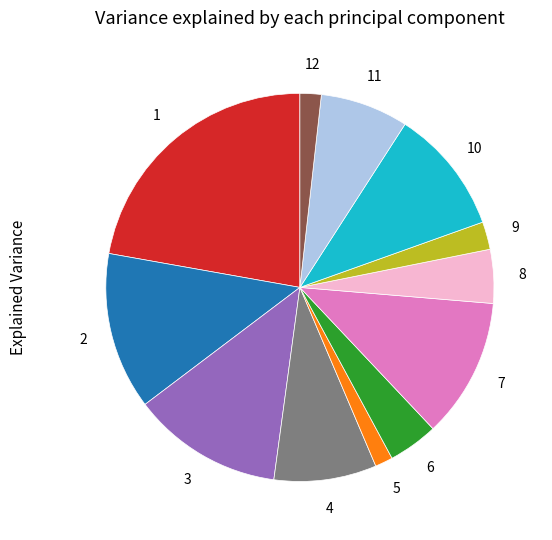

Is there any slice that represents more than half of the pie?

No